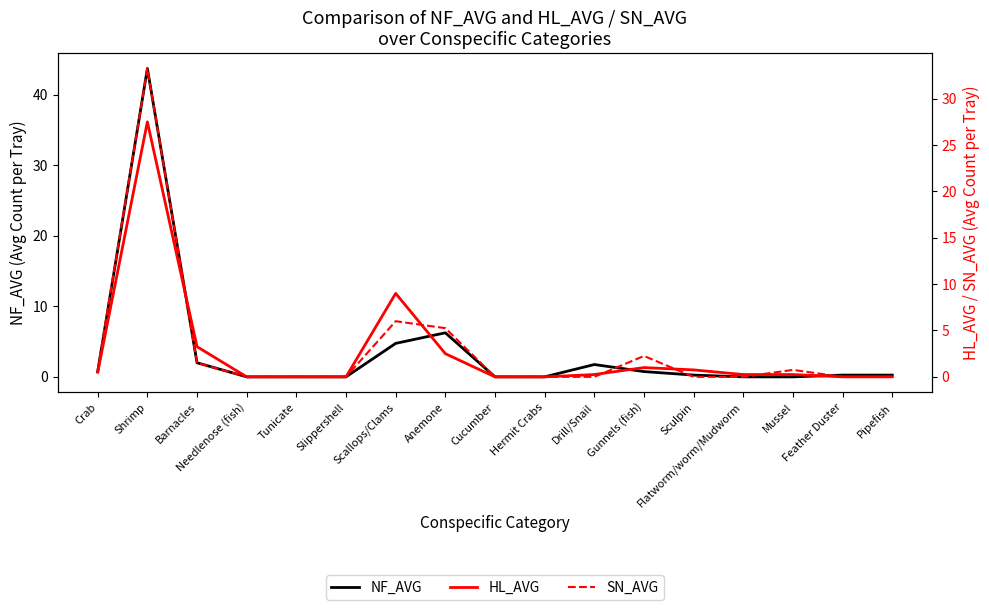

Rank the series at Flatworm/worm/Mudworm from lowest to highest value.

NF_AVG, SN_AVG, HL_AVG